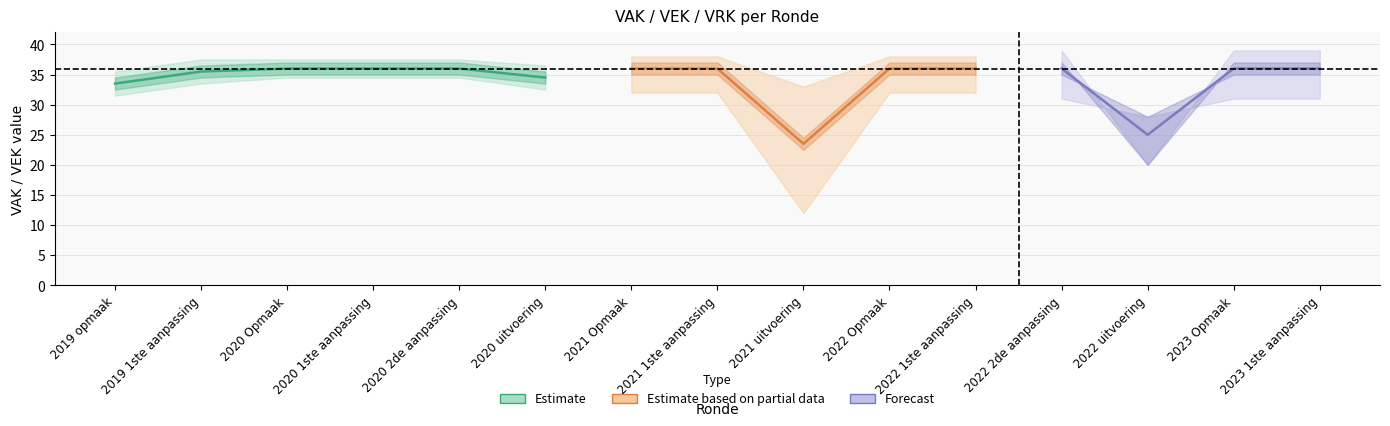

What is the label of the 13th point from the left?

2022 uitvoering